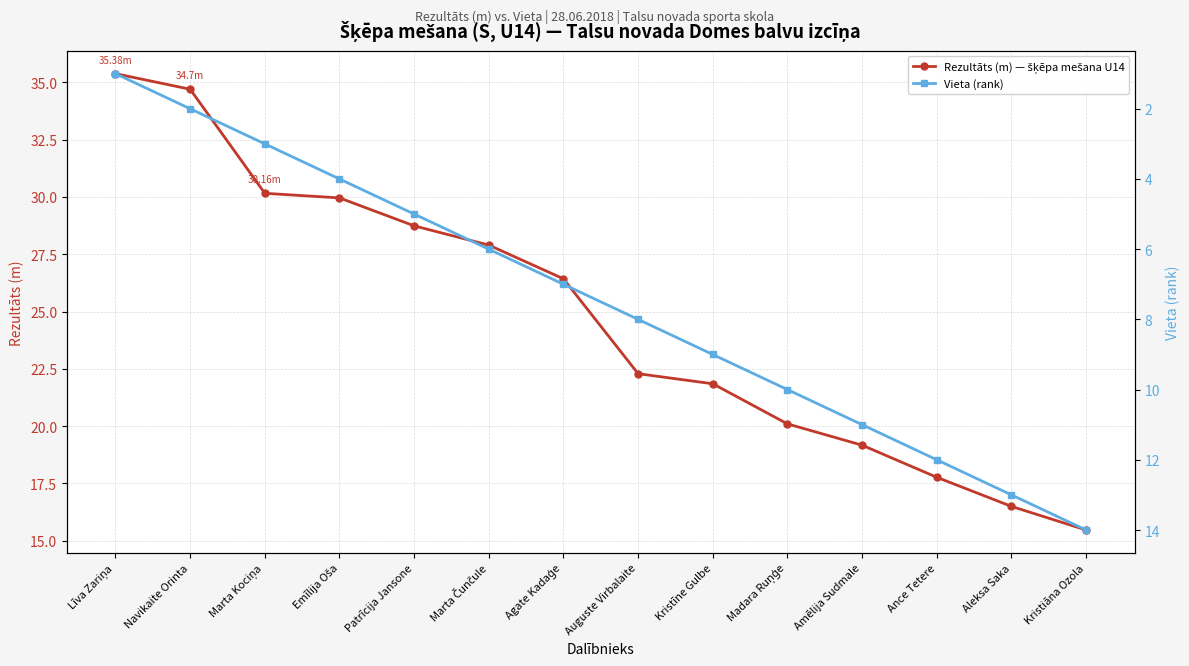

List the labels in order of Rezultāts (m) — šķēpa mešana U14 value, largest first.

Līva Zariņa, Navikaite Orinta, Marta Kociņa, Emīlija Oša, Patrīcija Jansone, Marta Čunčule, Agate Kadaģe, Auguste Virbalaite, Kristīne Gulbe, Madara Ruņģe, Amēlija Sudmale, Ance Tetere, Aleksa Saka, Kristiāna Ozola